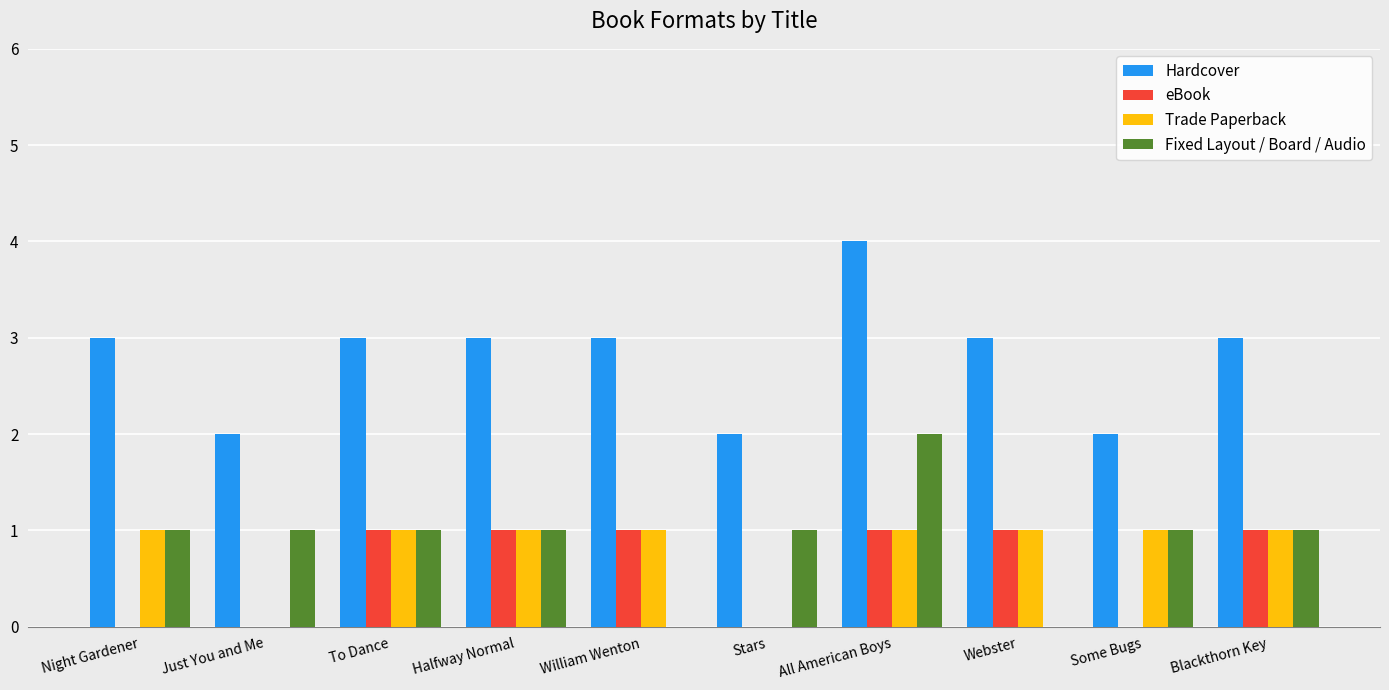

Count the number of categories in the chart.

10